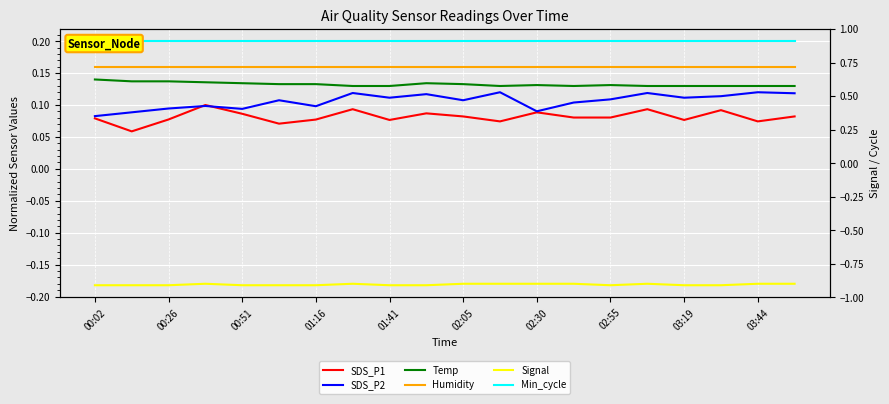

What is the value of the SDS_P2 point at the 17th from the left?

0.1